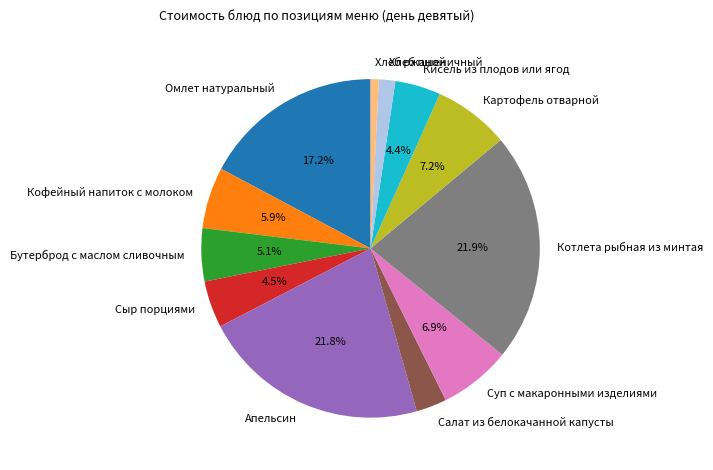

What portion of the pie excludes Кисель из плодов или ягод?

95.6%